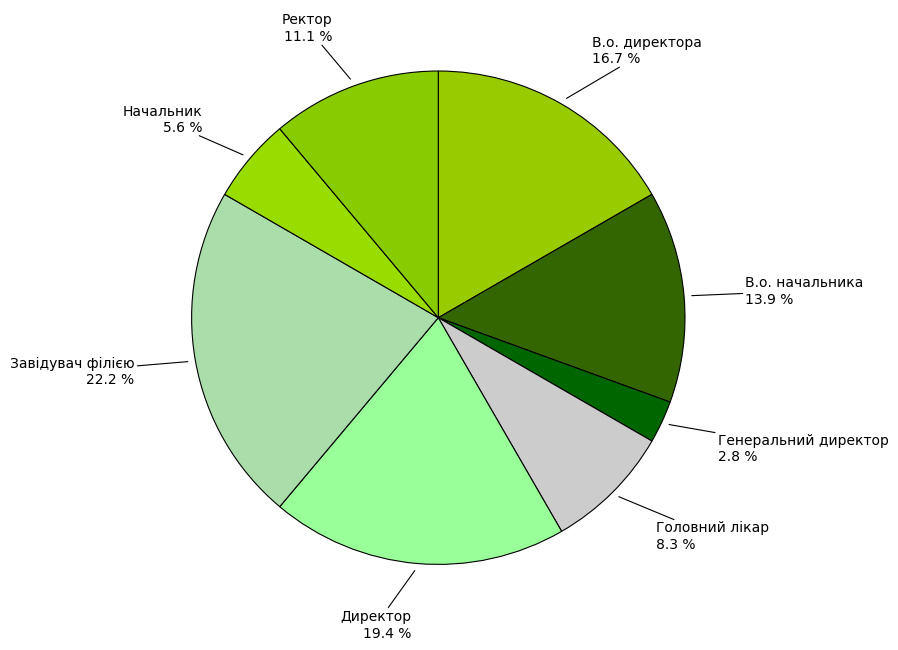

How many slices are in this pie chart?

8